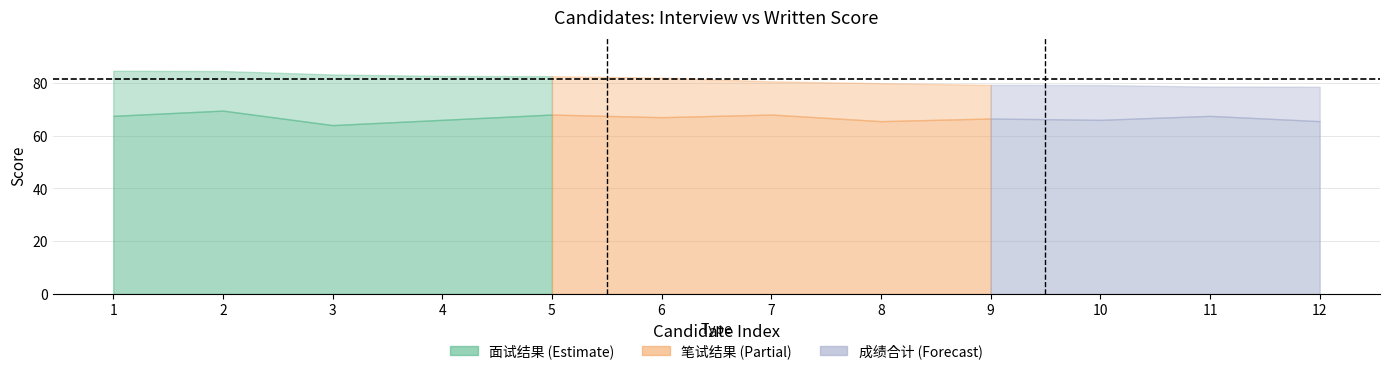

At which category does 面试结果 reach its first local valley?

3